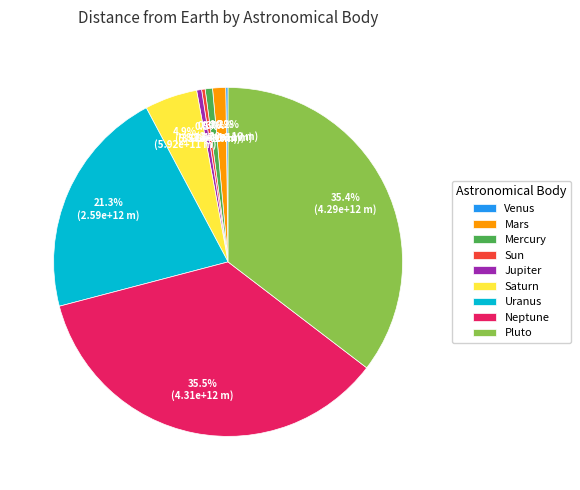

What percentage do Jupiter and Uranus together represent?

21.8%